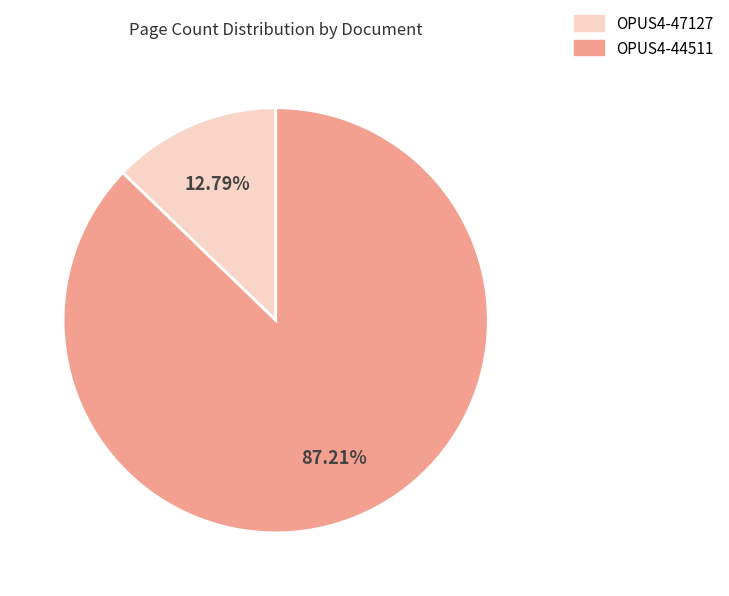

To the nearest percent, what is the difference between the largest and smallest slice percentages?

74%